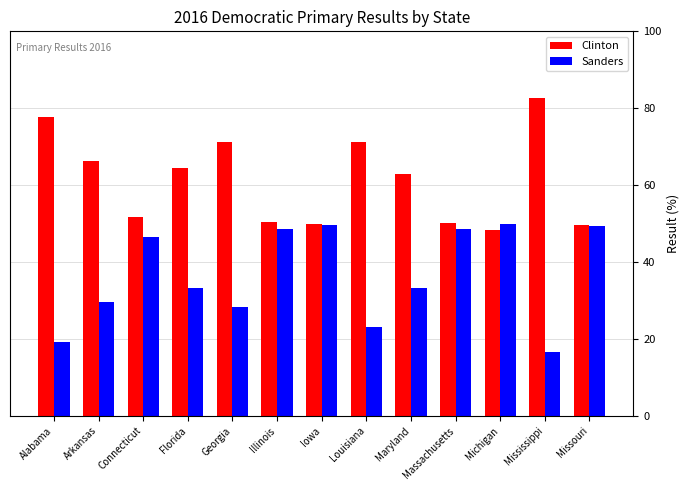

What value does the Clinton series have at Arkansas?

66.3